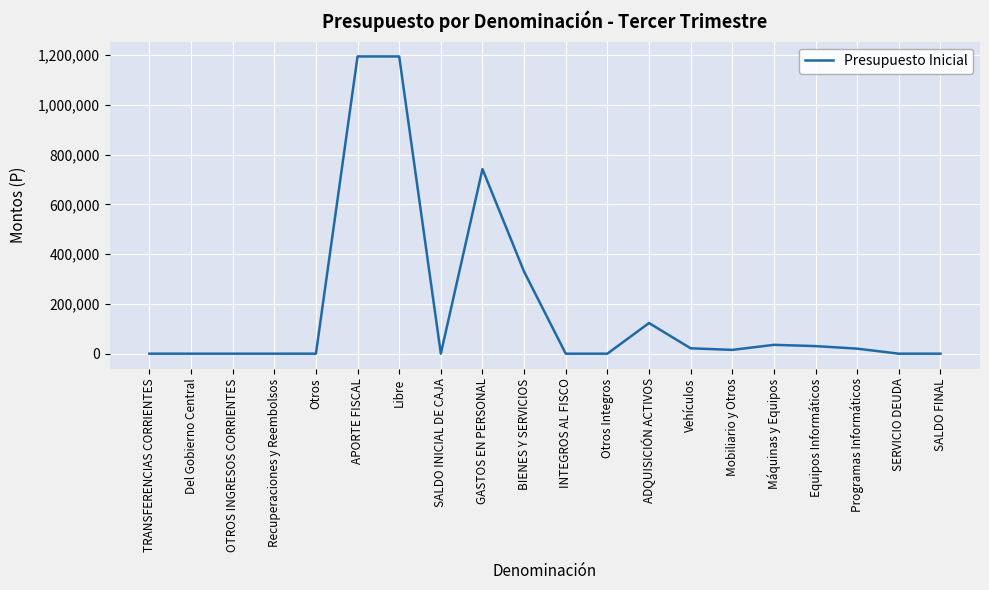

What is the approximate value at SALDO INICIAL DE CAJA?

20